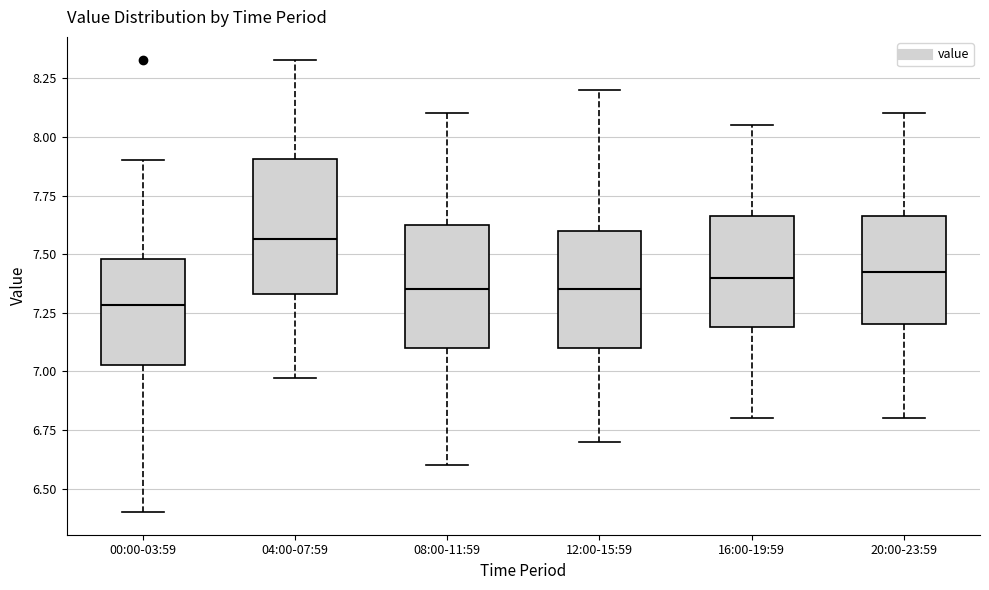

Reading left to right, read every box against the y-axis: the position of its median line, the range the box covers, and the ends of its whiskers. The values are not printed on the chart, so give them approximately, as read against the axis.

00:00-03:59: median 7.30, box 7.05 to 7.50, whiskers 6.40 to 7.90
04:00-07:59: median 7.55, box 7.35 to 7.90, whiskers 6.95 to 8.35
08:00-11:59: median 7.35, box 7.10 to 7.65, whiskers 6.60 to 8.10
12:00-15:59: median 7.35, box 7.10 to 7.60, whiskers 6.70 to 8.20
16:00-19:59: median 7.40, box 7.20 to 7.65, whiskers 6.80 to 8.05
20:00-23:59: median 7.45, box 7.20 to 7.65, whiskers 6.80 to 8.10